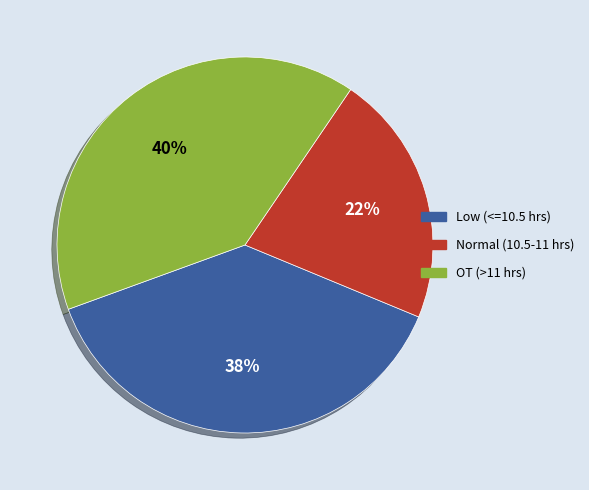

Does any single category account for the majority?

No